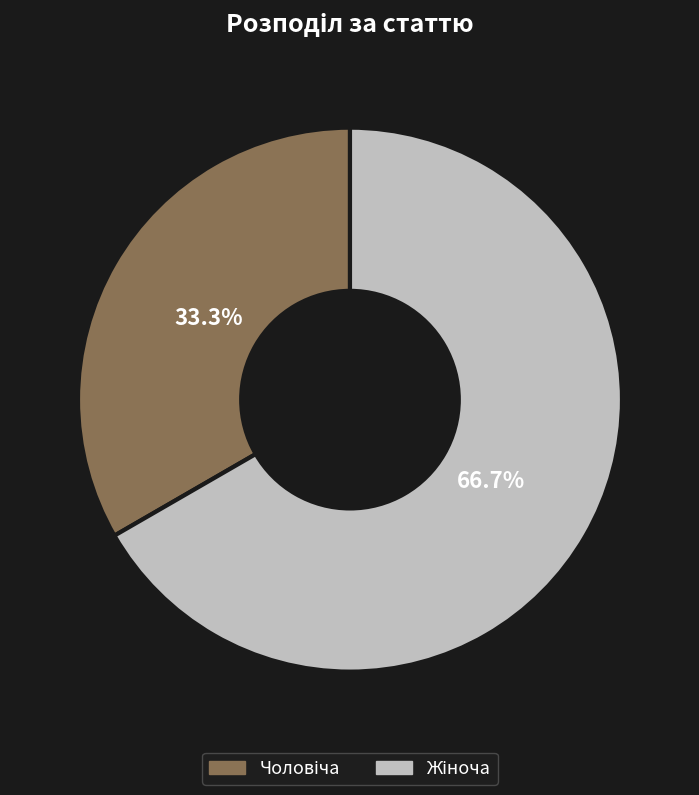

Does any single category account for the majority?

Yes